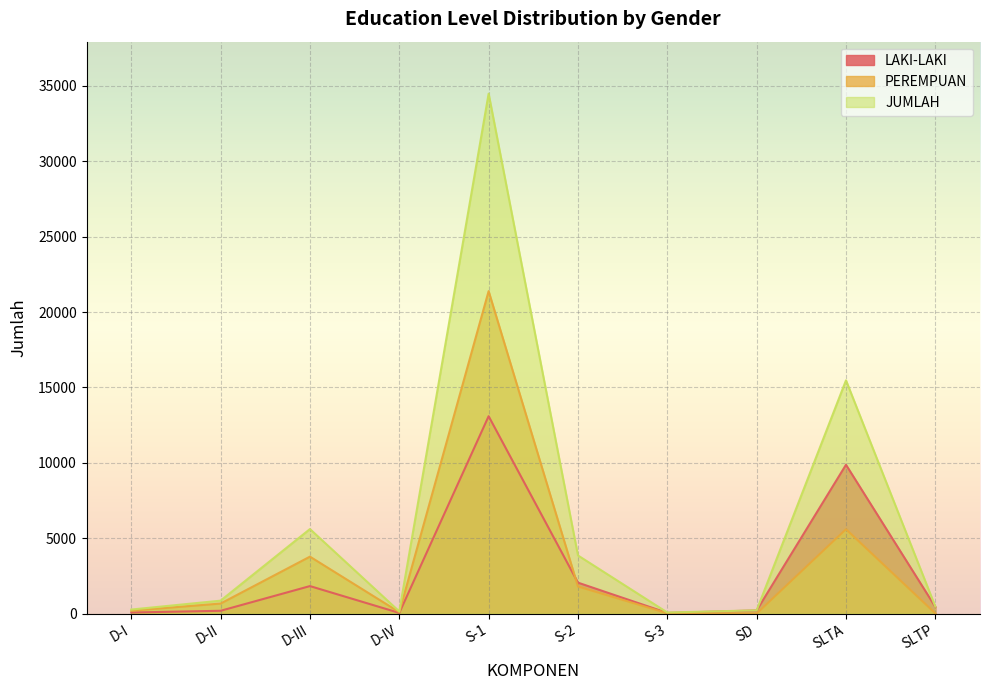

Which series has the widest spread of values?

JUMLAH